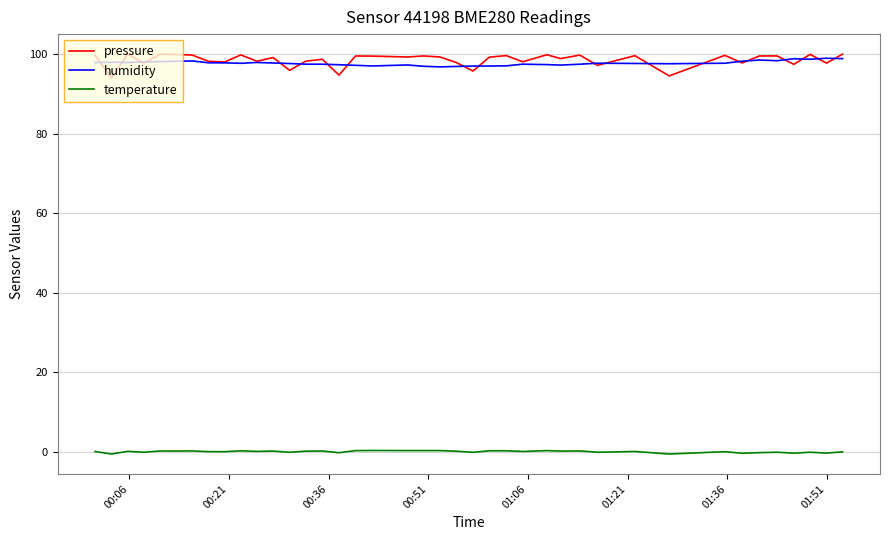

What is the lowest value of the humidity series?

96.8